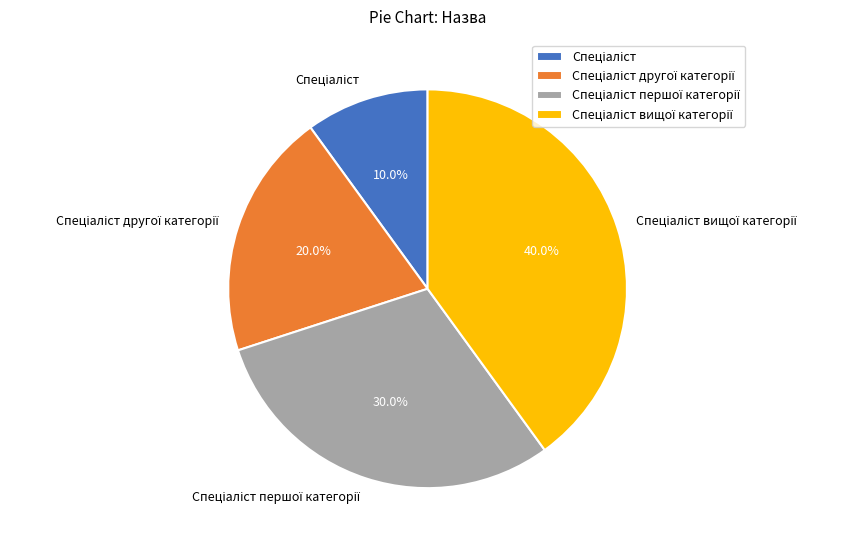

How many slices are in this pie chart?

4